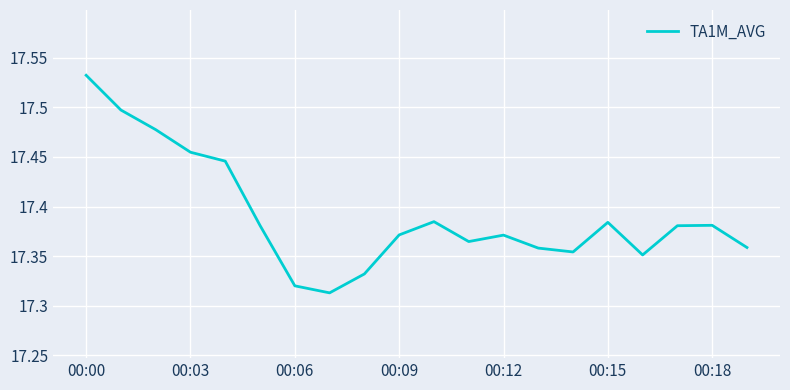

How many lines are shown in the chart?

1